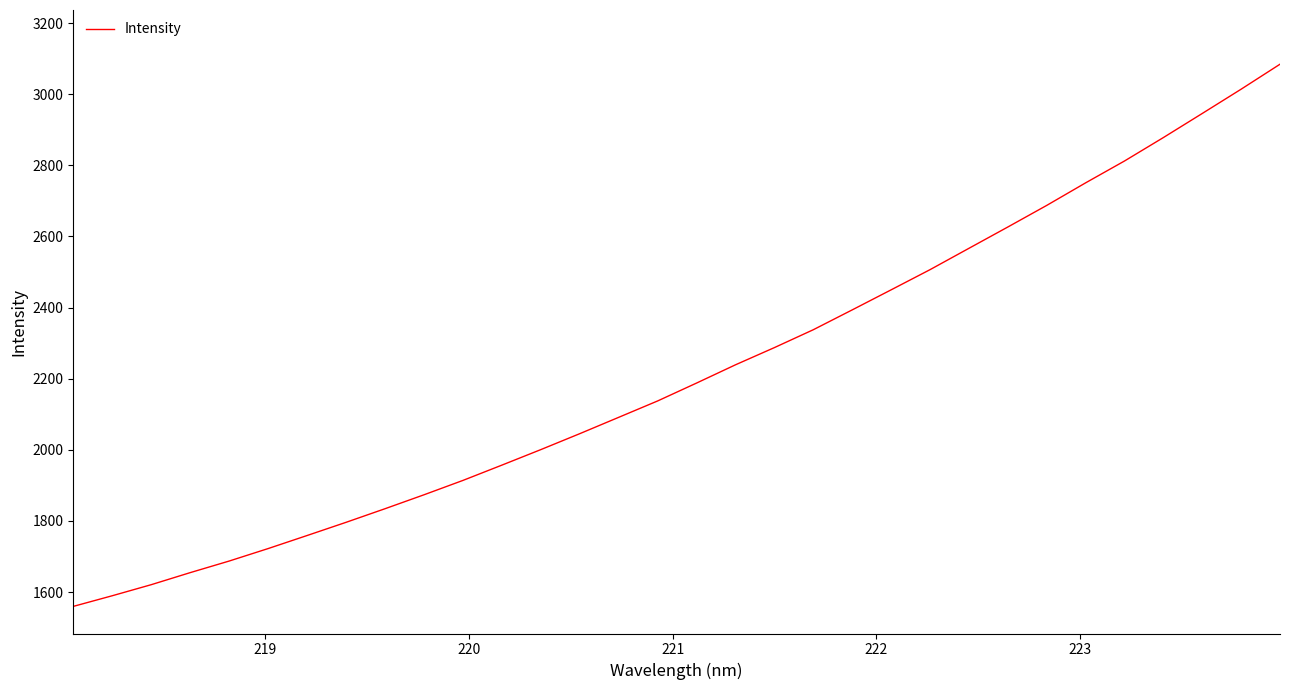

What is the difference between the maximum and minimum values?

1524.9